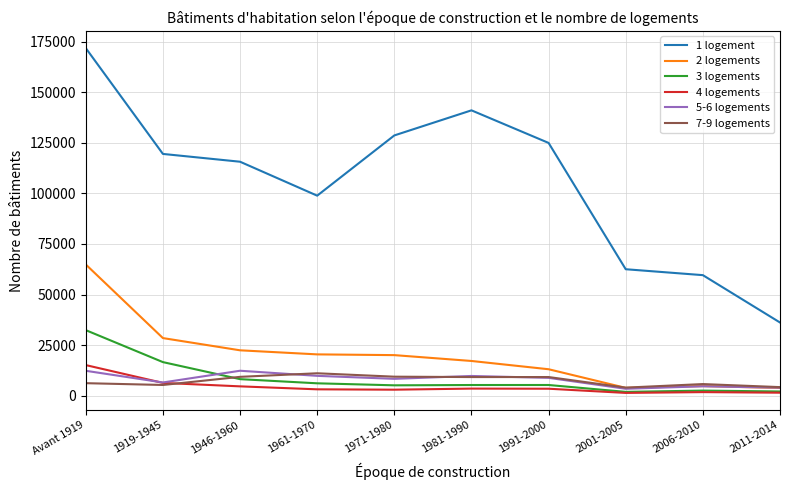

Where is the first local maximum for 1 logement?

1981-1990